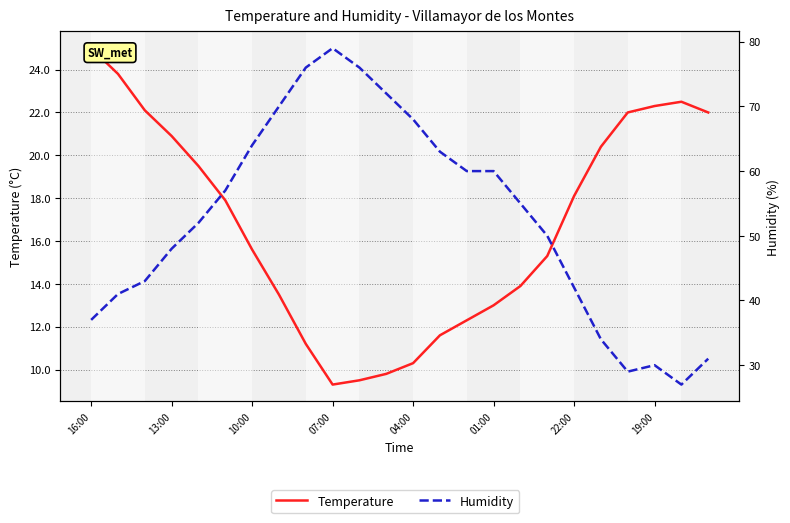

Does the chart display data point markers on the line(s)?

No